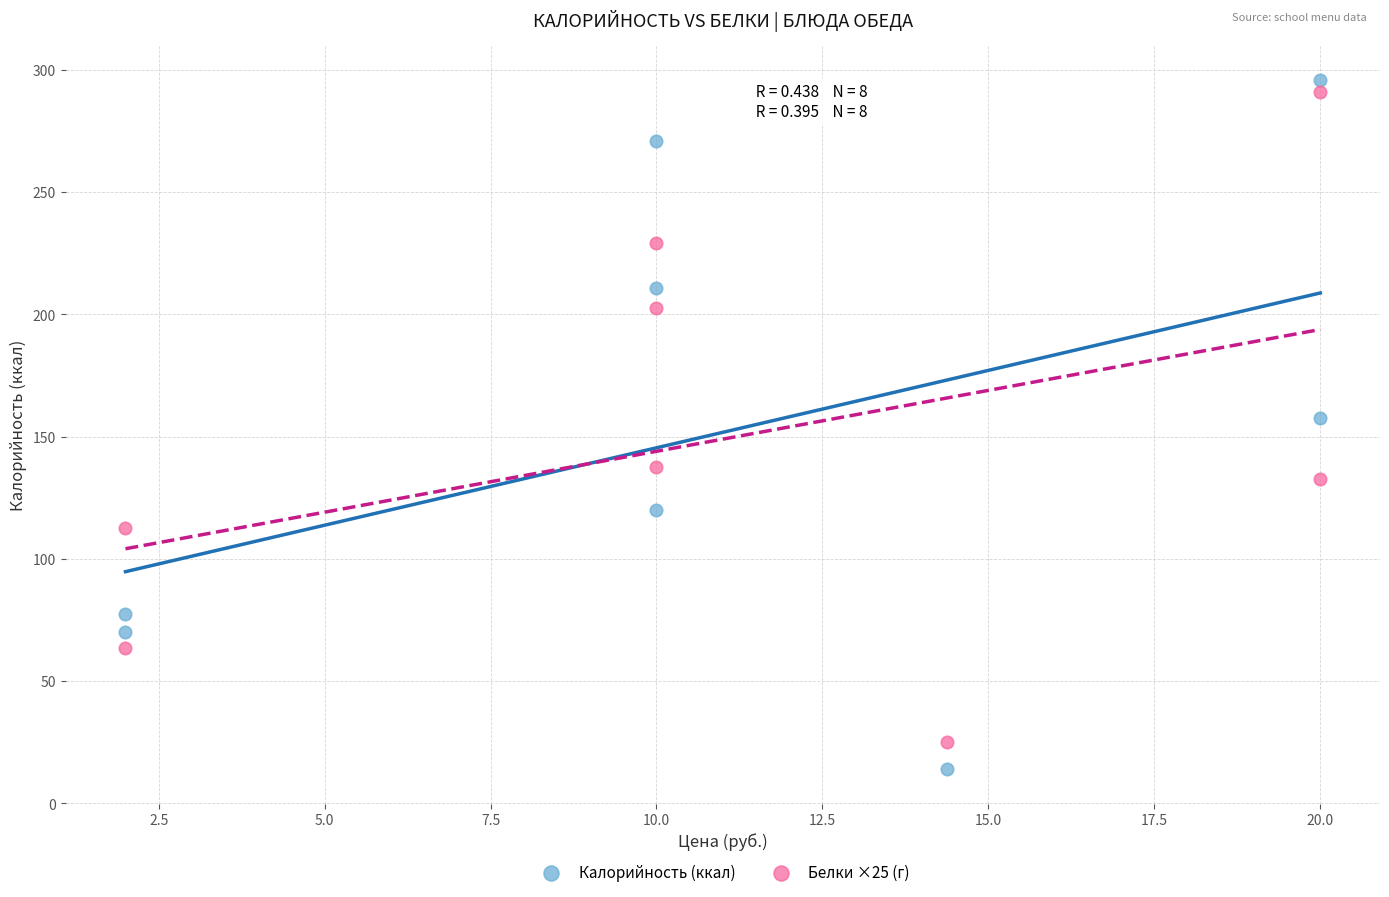

Which series has the largest Y range (max minus min)?

Калорийность (ккал)